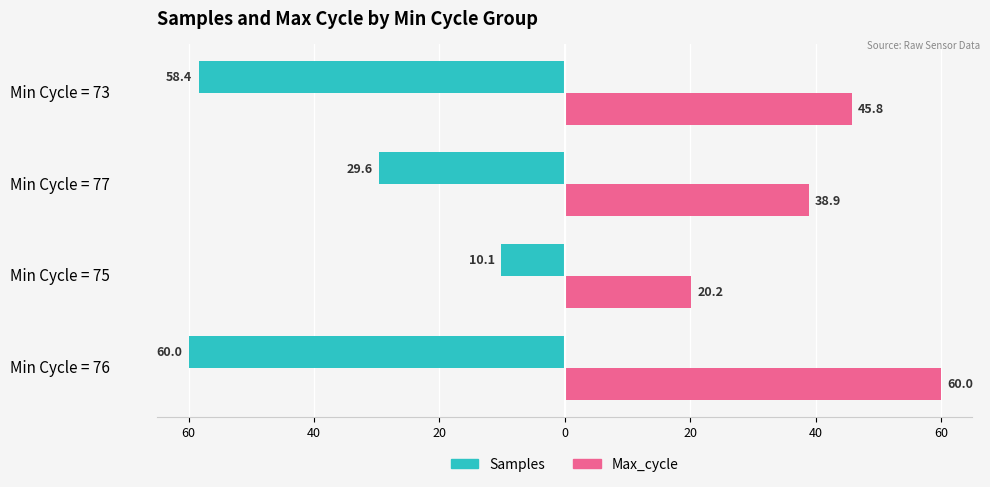

Rank the series by their maximum value, from lowest to highest.

Samples, Max_cycle